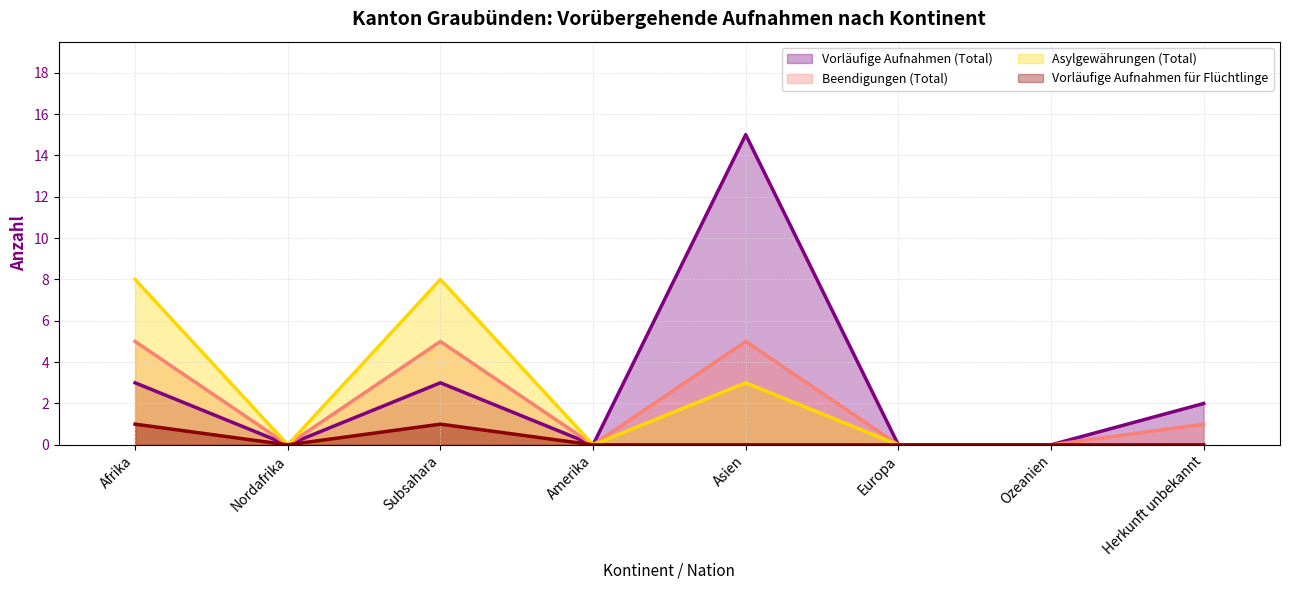

The value of Vorläufige Aufnahmen (Total) at Amerika is 0. True or false?

True